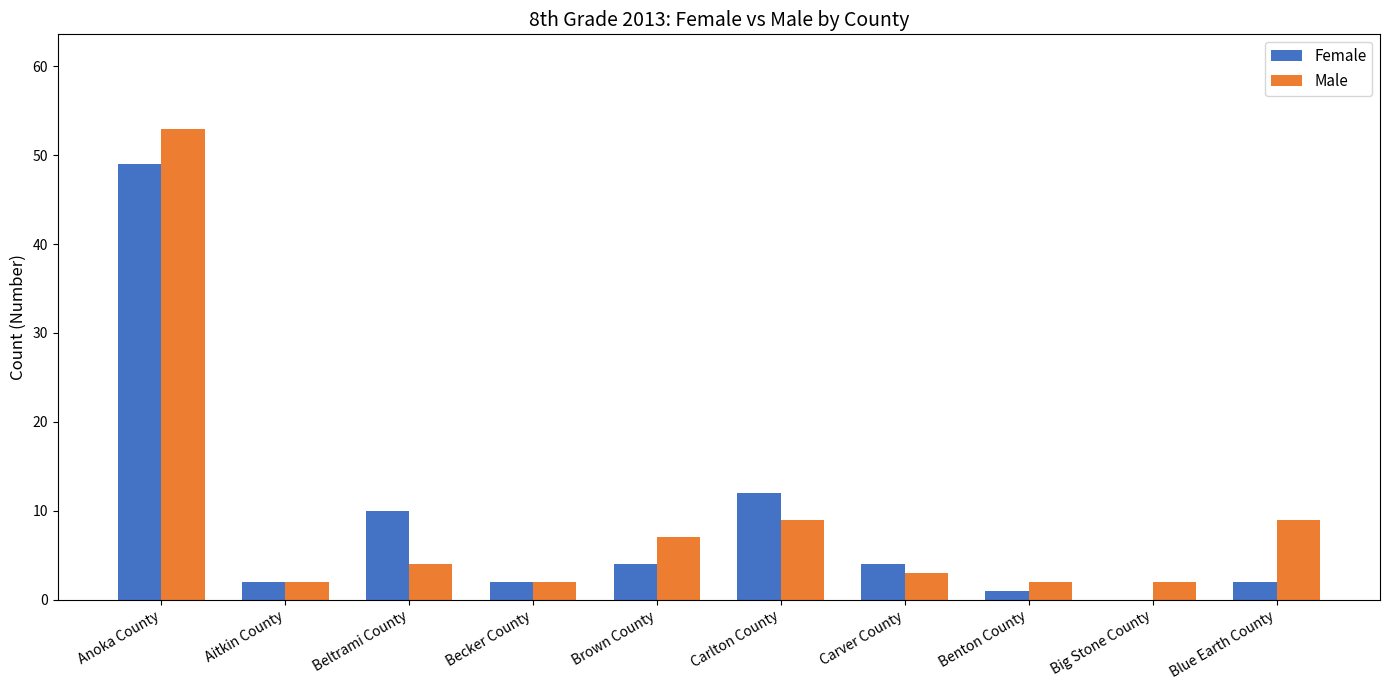

Is the value of Female at Big Stone County greater than the value of Male at Anoka County?

No